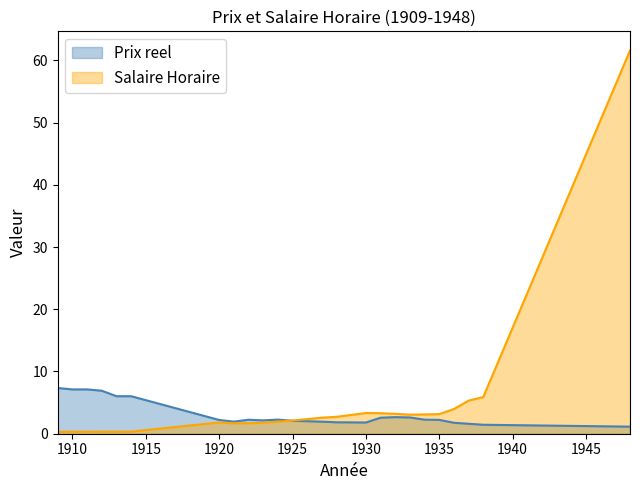

What are all the series names shown in the legend?

Prix reel, Salaire Horaire